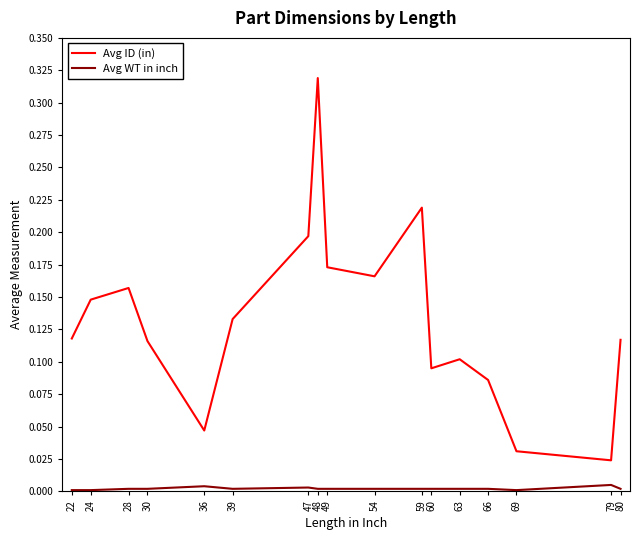

Which category has the highest value across all series?

48